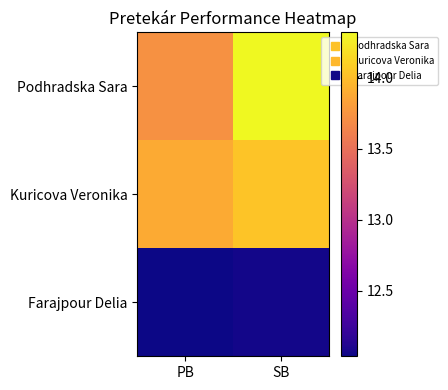

Reading left to right, what are all the values shown in this chart?

Podhradska Sara: PB=13.7	SB=14.3
Kuricova Veronika: PB=13.9	SB=14.0
Farajpour Delia: PB=12.0	SB=12.1